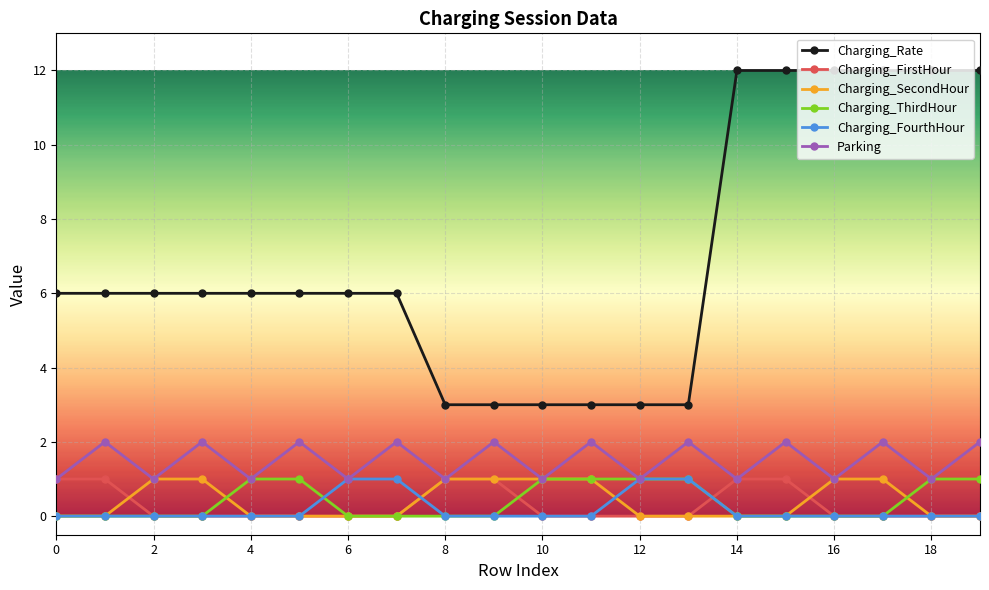

What is the greatest value displayed?

12